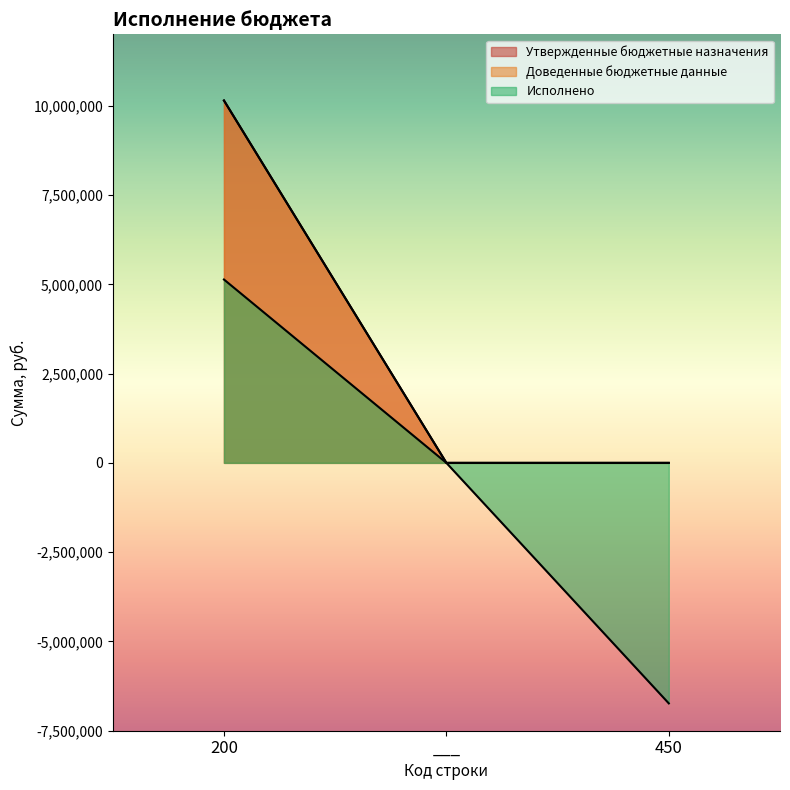

Which has a higher value, 200 or 450?

200